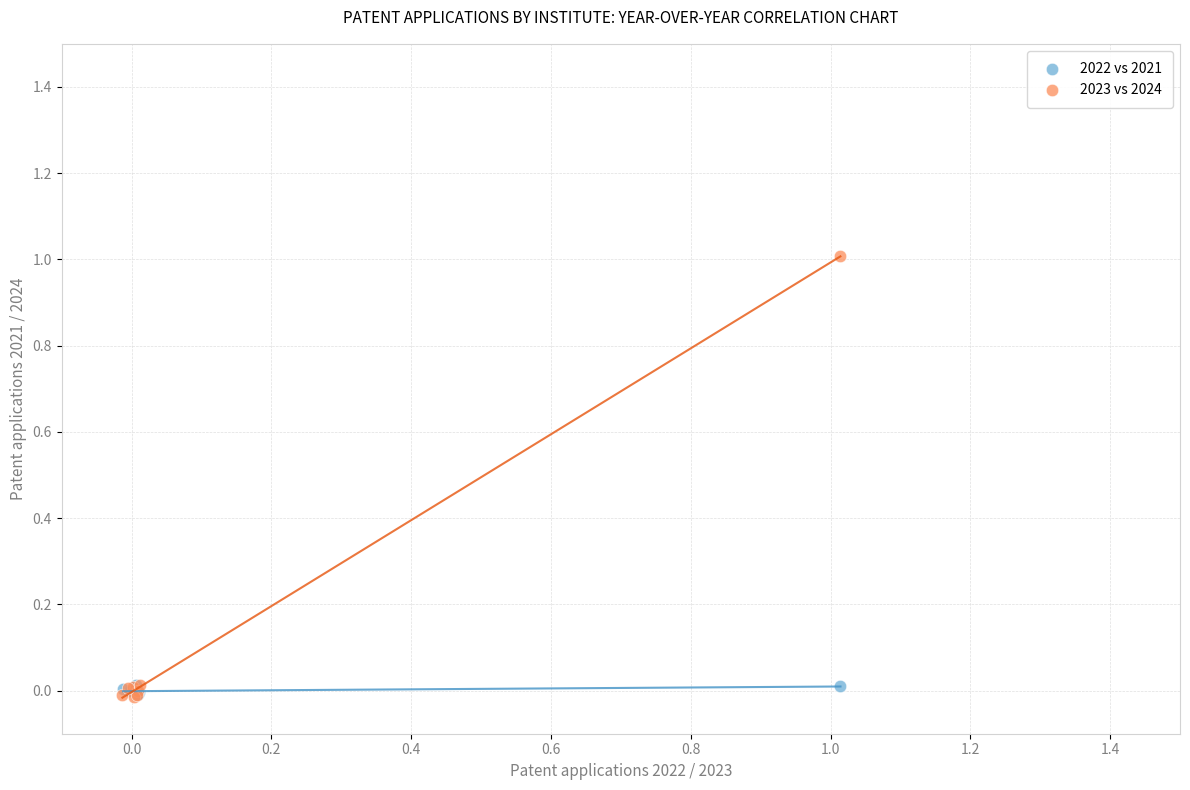

Which series contains the highest Y value?

2023 vs 2024